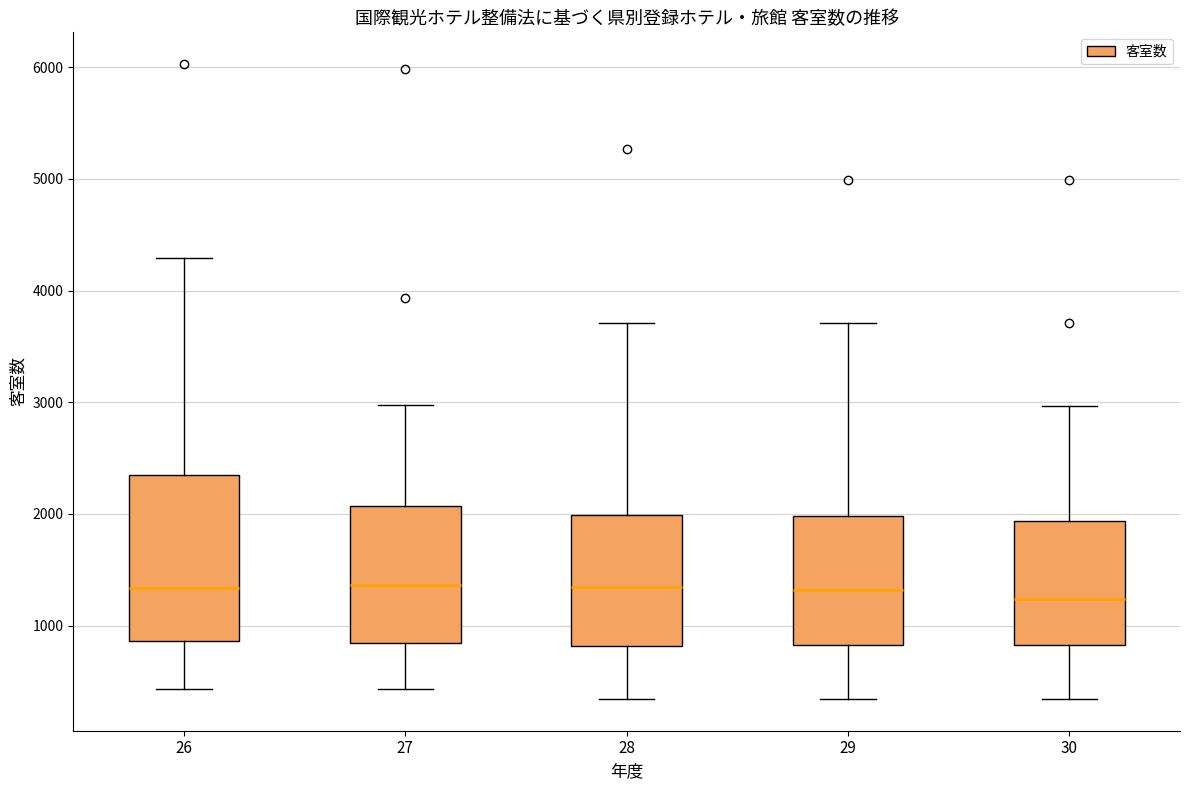

Where does the lower whisker of the box at x = 30 end on the y-axis? The values are not printed on the chart, so give them approximately, as read against the axis.

300